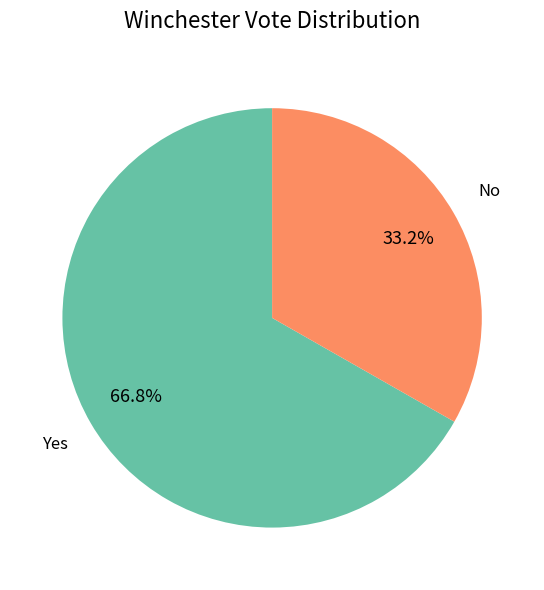

Is there a majority slice in this chart?

Yes